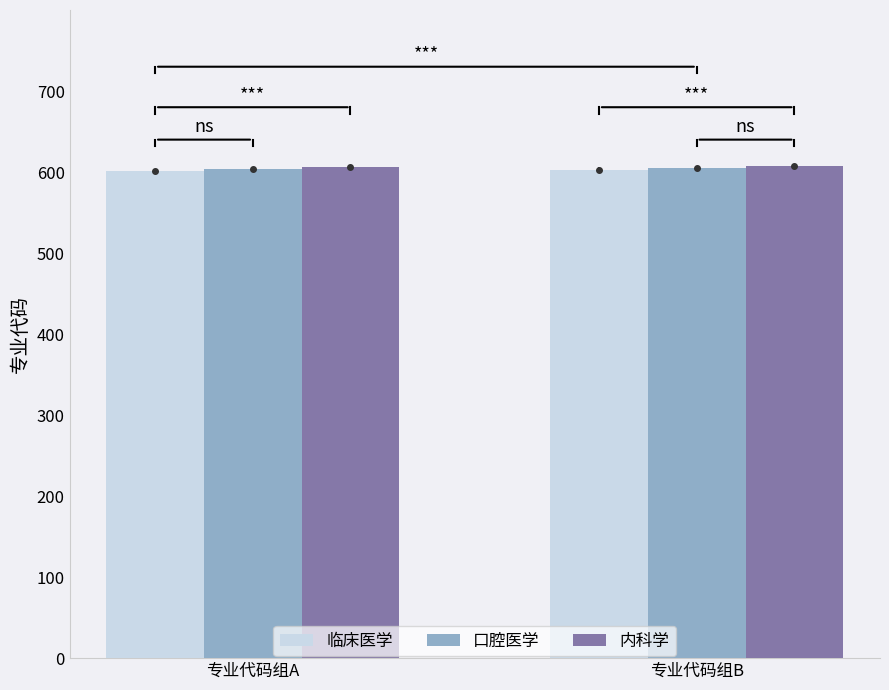

What is the sum of the 临床医学 values at 专业代码组A and 专业代码组B?

1204